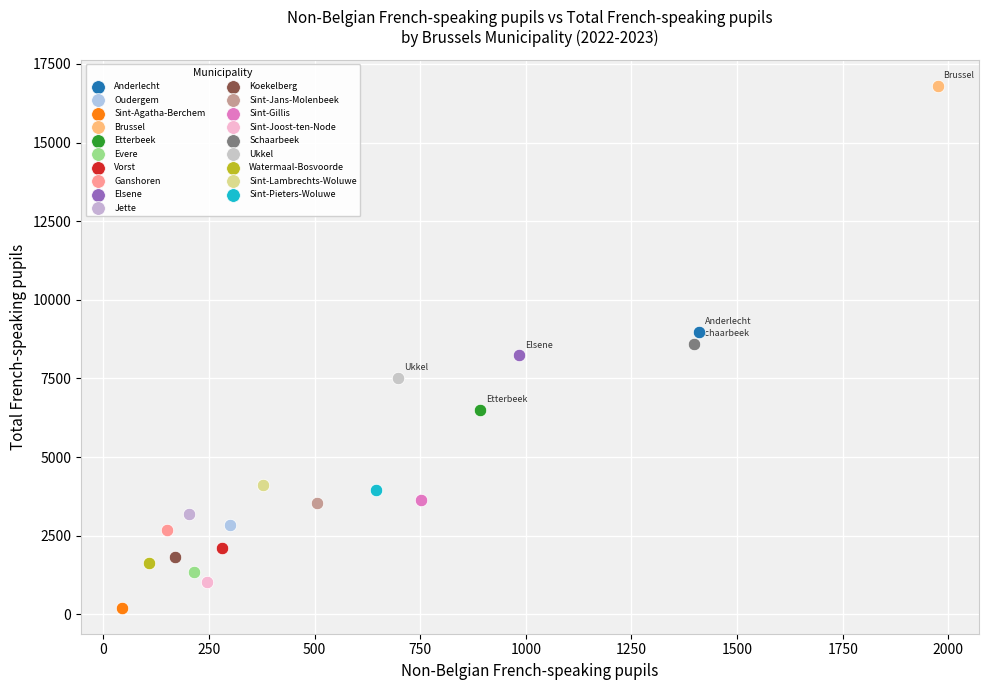

What are all the series names shown in the legend?

Anderlecht, Oudergem, Sint-Agatha-Berchem, Brussel, Etterbeek, Evere, Vorst, Ganshoren, Elsene, Jette, Koekelberg, Sint-Jans-Molenbeek, Sint-Gillis, Sint-Joost-ten-Node, Schaarbeek, Ukkel, Watermaal-Bosvoorde, Sint-Lambrechts-Woluwe, Sint-Pieters-Woluwe